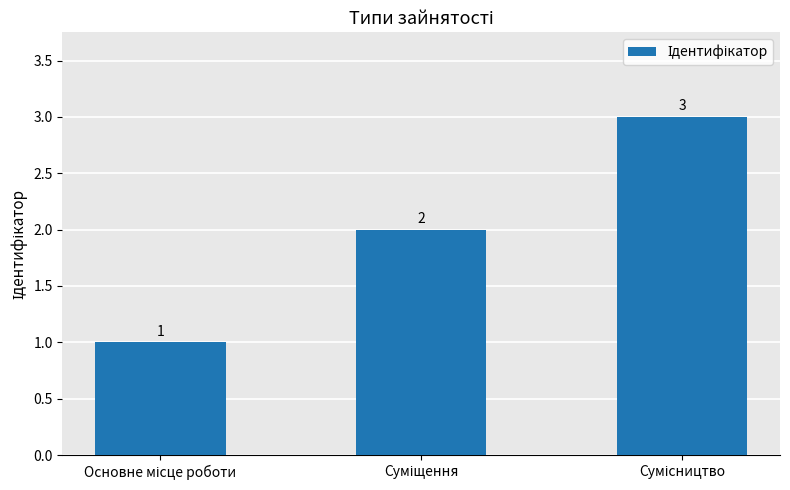

How many values are between 1 and 3?

3